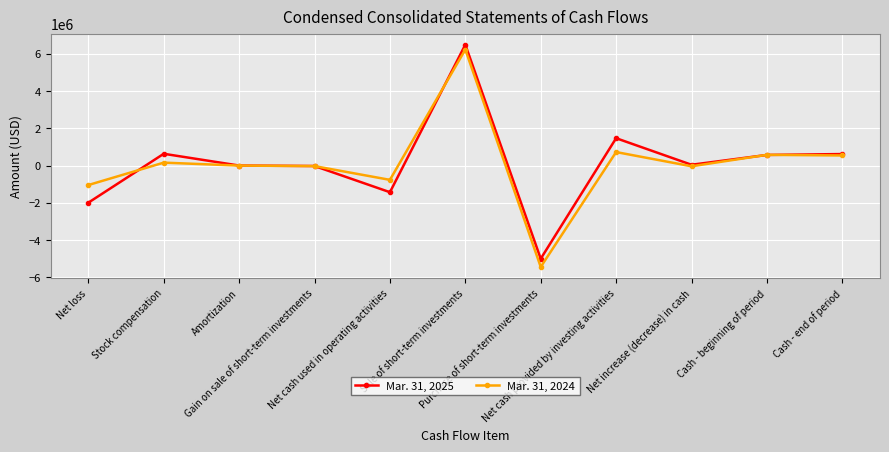

Which series has the largest range (max minus min)?

Mar. 31, 2024